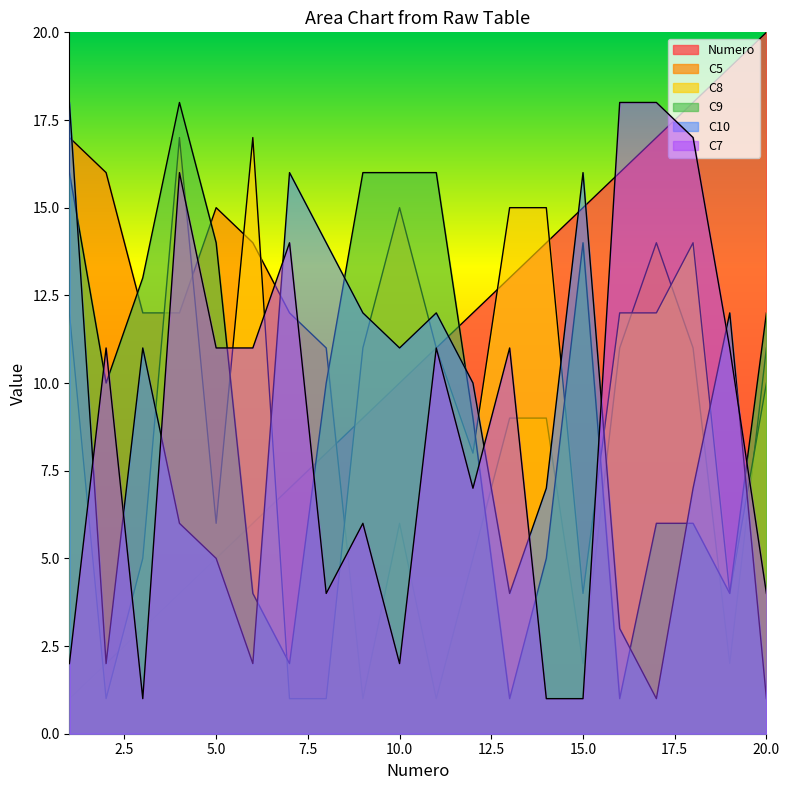

What is the difference between the maximum and minimum values in the C7 series?

17